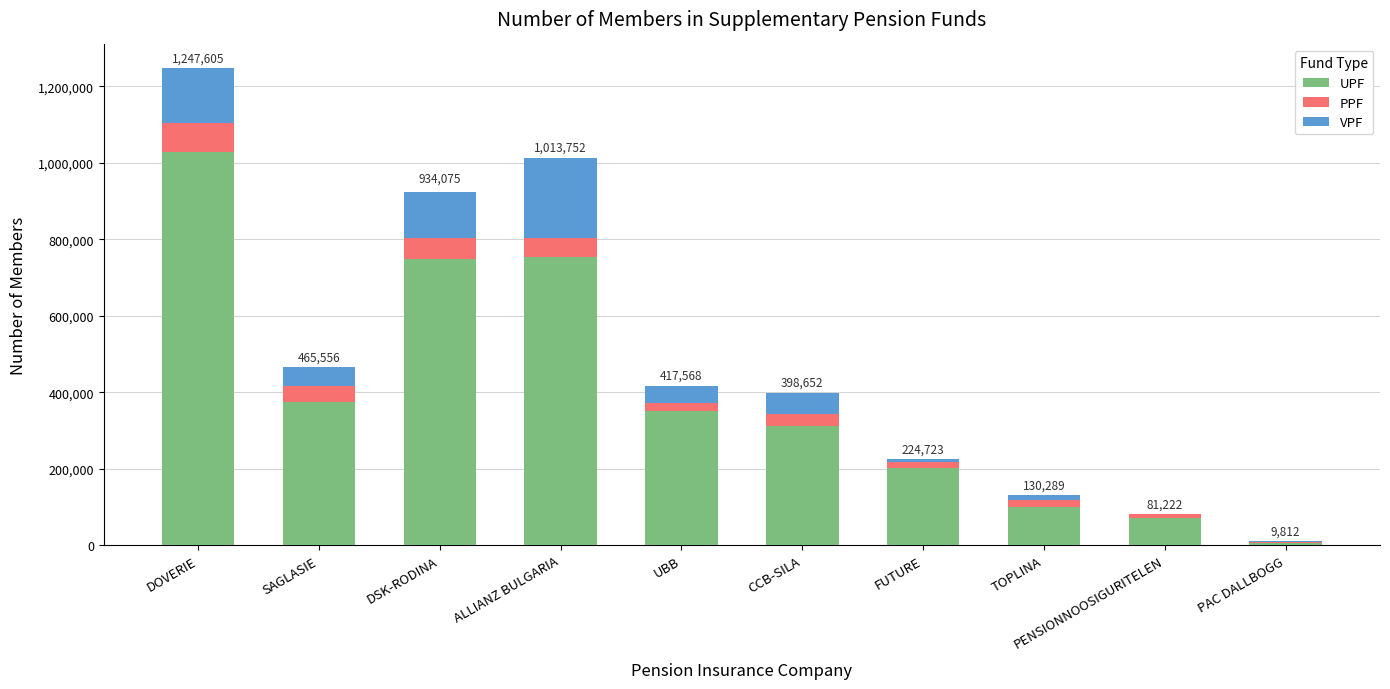

The UPF series shows 175089 at TOPLINA. True or false?

False